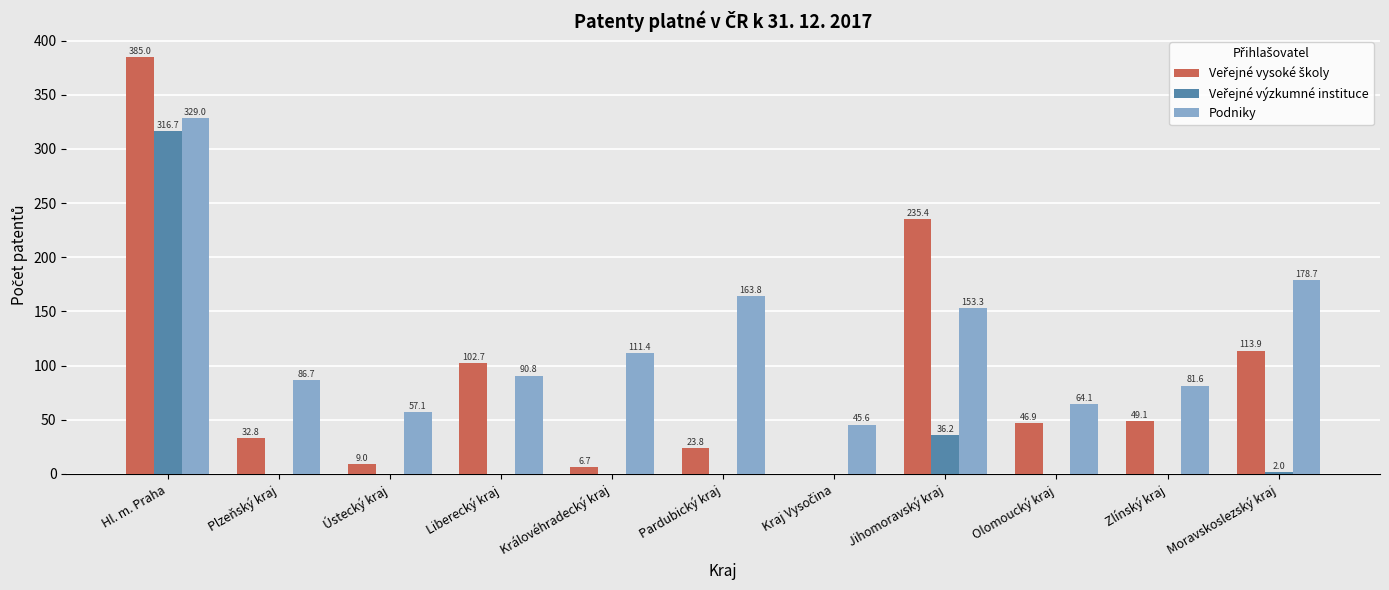

At which category does the chart reach its peak across all series?

Hl. m. Praha